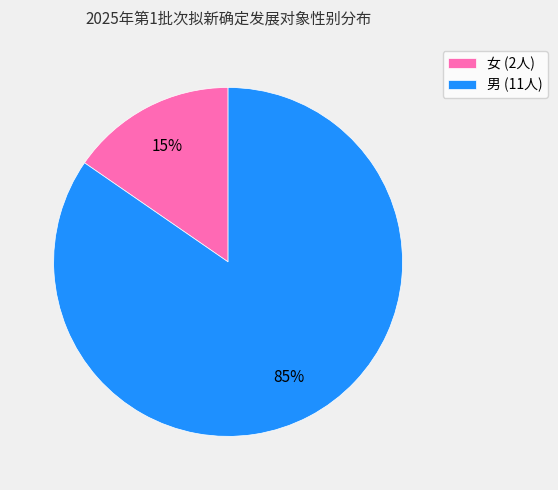

Do 男 (11人) and 女 (2人) together represent more than half of the pie?

Yes